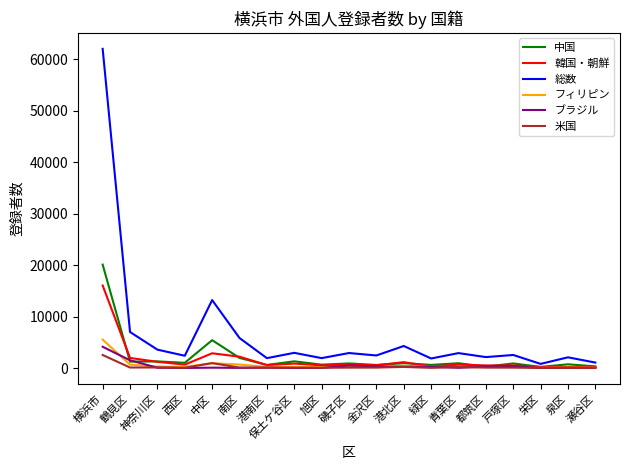

Which label corresponds to the largest value in the chart?

横浜市